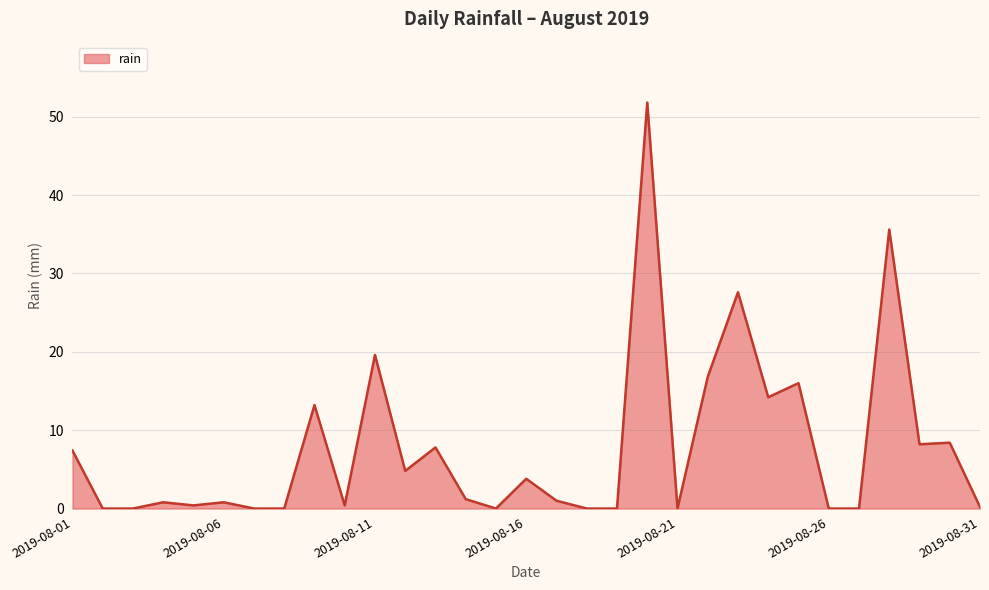

What is the maximum value shown in the chart?

51.8